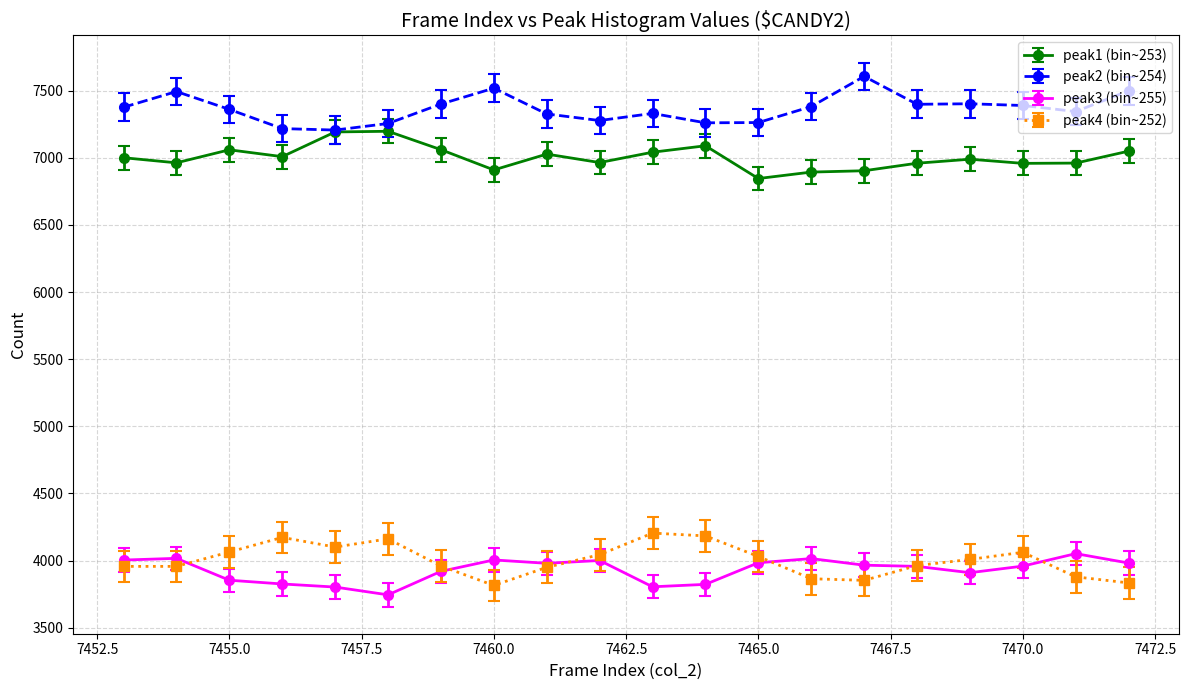

True or false: peak3 (bin~255) and peak2 (bin~254) cross at least once.

False